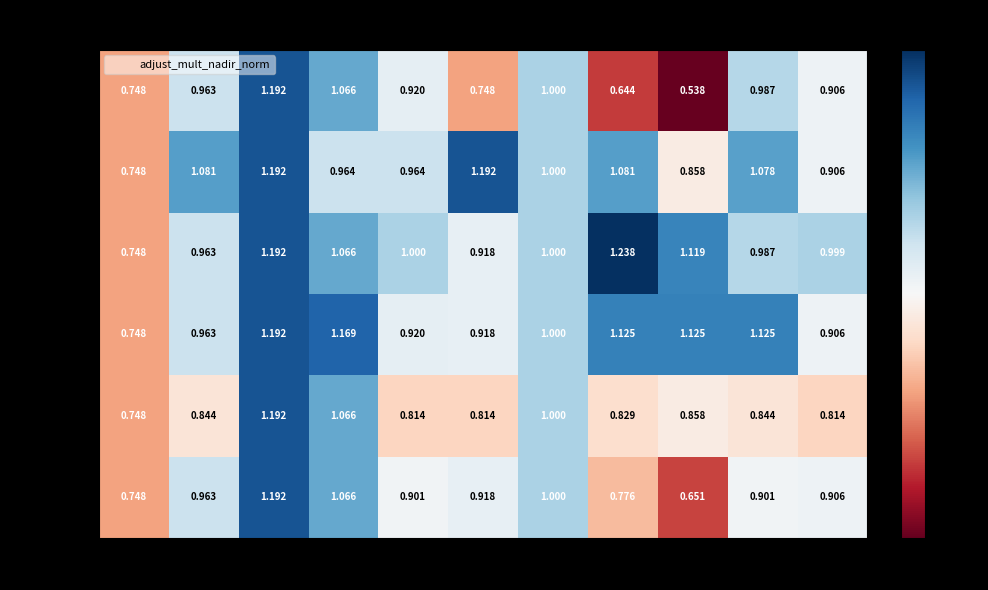

Count the number of data series in this chart.

6